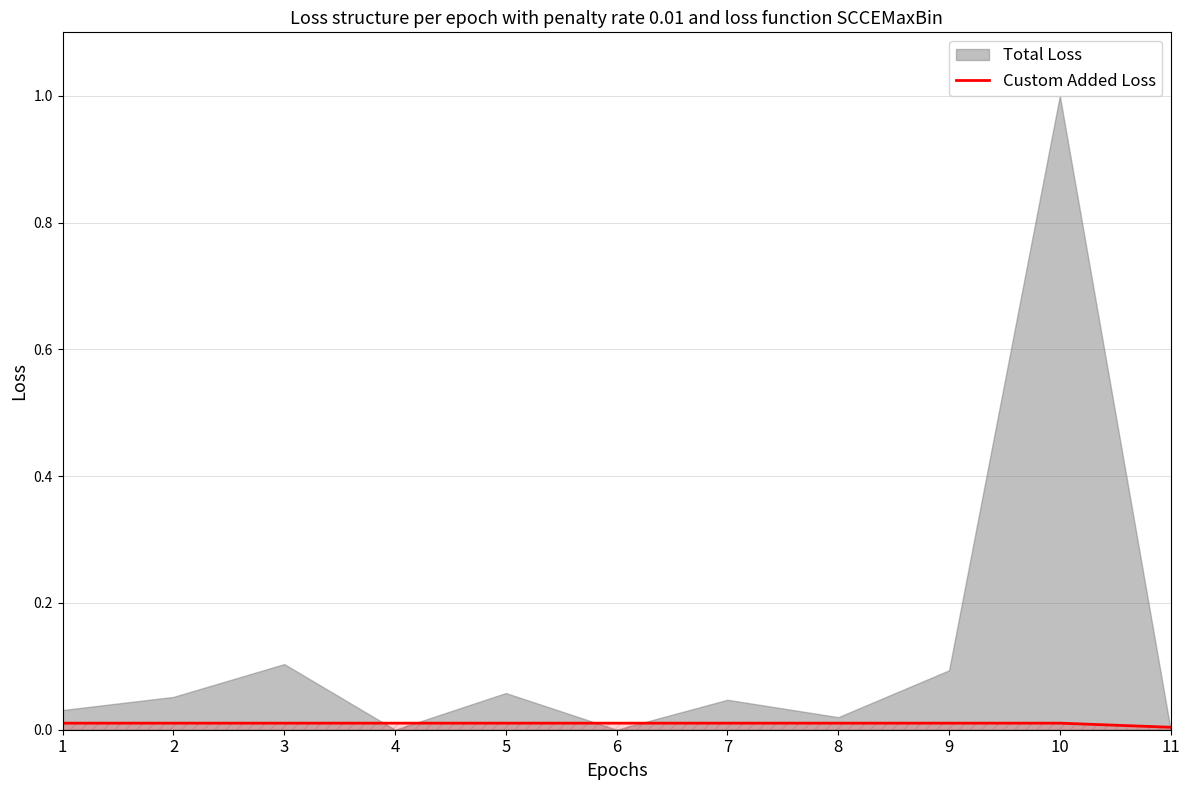

True or false: Custom Added Loss has a value of 0.0 at 10.

True